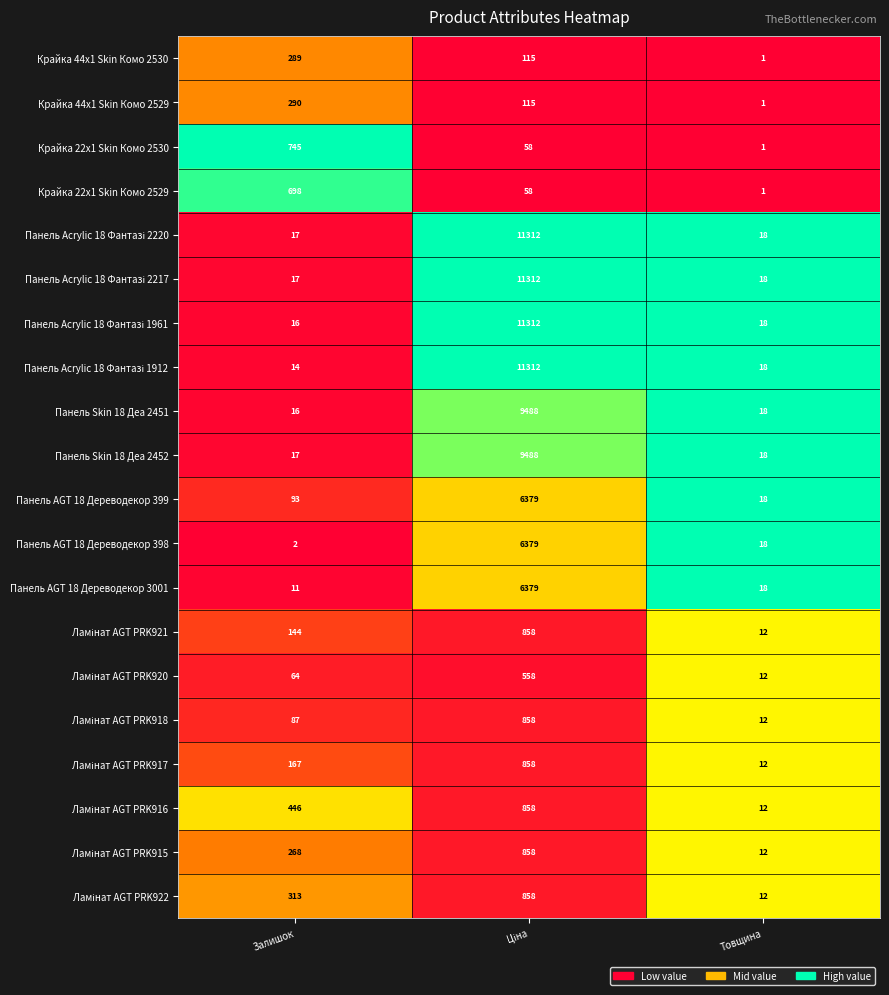

True or false: Панель Skin 18 Деа 2452 has a value of 17 at Залишок.

True